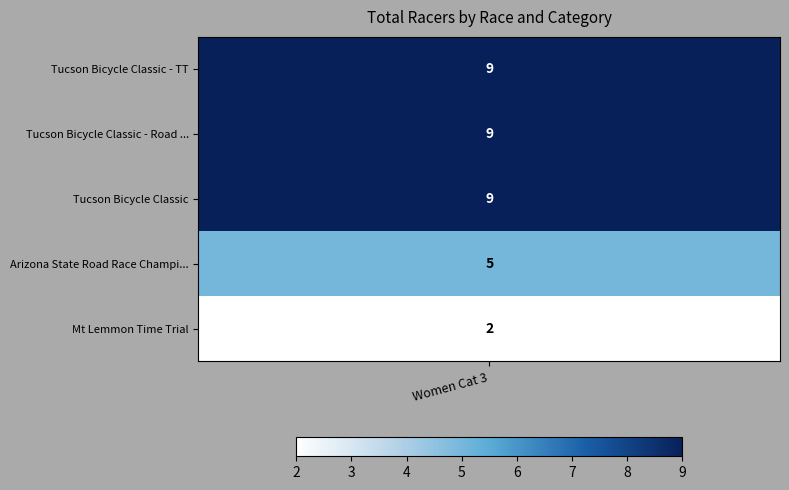

List the labels in order of value, smallest first.

Mt Lemmon Time Trial, Arizona State Road Race Championship, Tucson Bicycle Classic - TT, Tucson Bicycle Classic - Road Race, Tucson Bicycle Classic